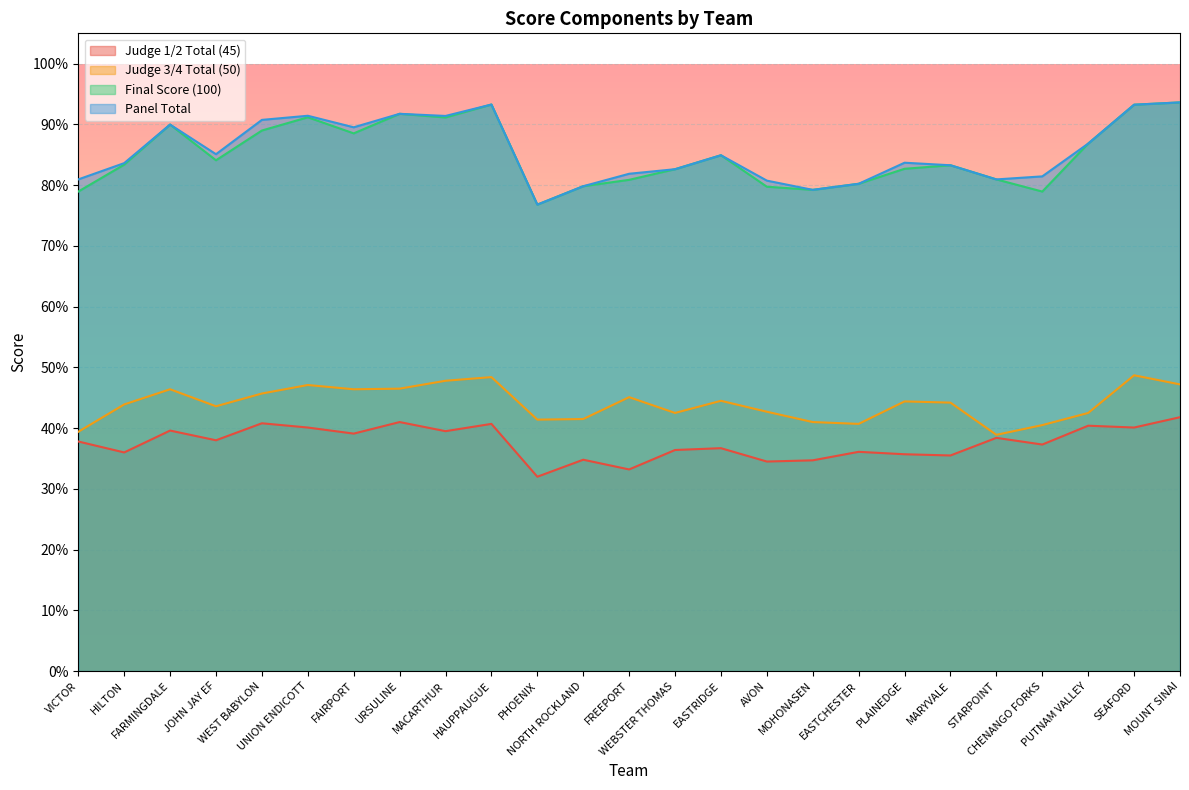

Reading left to right, transcribe all the data shown in this chart.

Judge 1/2 Total (45): VICTOR=37.8	HILTON=36.0	FARMINGDALE=39.6	JOHN JAY EF=38.0	WEST BABYLON=40.8	UNION ENDICOTT=40.1	FAIRPORT=39.1	URSULINE=41.0	MACARTHUR=39.5	HAUPPAUGUE=40.7	PHOENIX=32.0	NORTH ROCKLAND=34.8	FREEPORT=33.2	WEBSTER THOMAS=36.4	EASTRIDGE=36.7	AVON=34.5	MOHONASEN=34.7	EASTCHESTER=36.1	PLAINEDGE=35.7	MARYVALE=35.5	STARPOINT=38.4	CHENANGO FORKS=37.3	PUTNAM VALLEY=40.4	SEAFORD=40.1	MOUNT SINAI=41.8
Judge 3/4 Total (50): VICTOR=39.4	HILTON=43.9	FARMINGDALE=46.4	JOHN JAY EF=43.6	WEST BABYLON=45.7	UNION ENDICOTT=47.1	FAIRPORT=46.4	URSULINE=46.5	MACARTHUR=47.8	HAUPPAUGUE=48.4	PHOENIX=41.4	NORTH ROCKLAND=41.5	FREEPORT=45.1	WEBSTER THOMAS=42.5	EASTRIDGE=44.5	AVON=42.7	MOHONASEN=41.0	EASTCHESTER=40.7	PLAINEDGE=44.4	MARYVALE=44.2	STARPOINT=38.9	CHENANGO FORKS=40.5	PUTNAM VALLEY=42.5	SEAFORD=48.7	MOUNT SINAI=47.2
Final Score (100): VICTOR=79.0	HILTON=83.4	FARMINGDALE=90.0	JOHN JAY EF=84.1	WEST BABYLON=89.0	UNION ENDICOTT=91.2	FAIRPORT=88.5	URSULINE=91.8	MACARTHUR=91.2	HAUPPAUGUE=93.3	PHOENIX=76.8	NORTH ROCKLAND=79.8	FREEPORT=80.9	WEBSTER THOMAS=82.6	EASTRIDGE=84.9	AVON=79.8	MOHONASEN=79.2	EASTCHESTER=80.2	PLAINEDGE=82.7	MARYVALE=83.3	STARPOINT=81.0	CHENANGO FORKS=79.0	PUTNAM VALLEY=86.8	SEAFORD=93.2	MOUNT SINAI=93.6
Panel Total: VICTOR=81.0	HILTON=83.6	FARMINGDALE=90.0	JOHN JAY EF=85.1	WEST BABYLON=90.8	UNION ENDICOTT=91.4	FAIRPORT=89.5	URSULINE=91.8	MACARTHUR=91.4	HAUPPAUGUE=93.3	PHOENIX=76.8	NORTH ROCKLAND=79.8	FREEPORT=81.9	WEBSTER THOMAS=82.6	EASTRIDGE=84.9	AVON=80.8	MOHONASEN=79.2	EASTCHESTER=80.2	PLAINEDGE=83.7	MARYVALE=83.3	STARPOINT=81.0	CHENANGO FORKS=81.5	PUTNAM VALLEY=86.8	SEAFORD=93.2	MOUNT SINAI=93.6